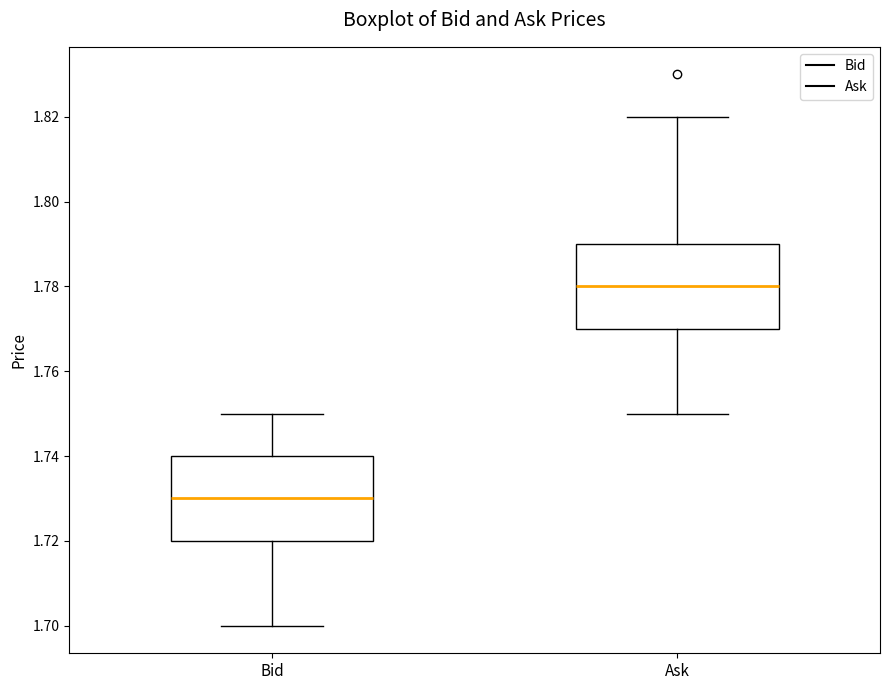

Which box has the lowest median line?

Bid